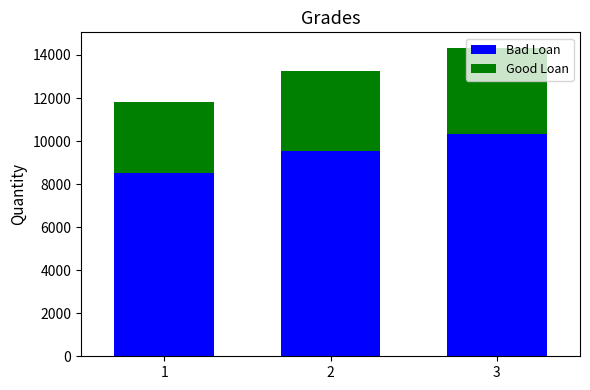

What is the difference between the maximum and second lowest values in the Bad Loan series?

802